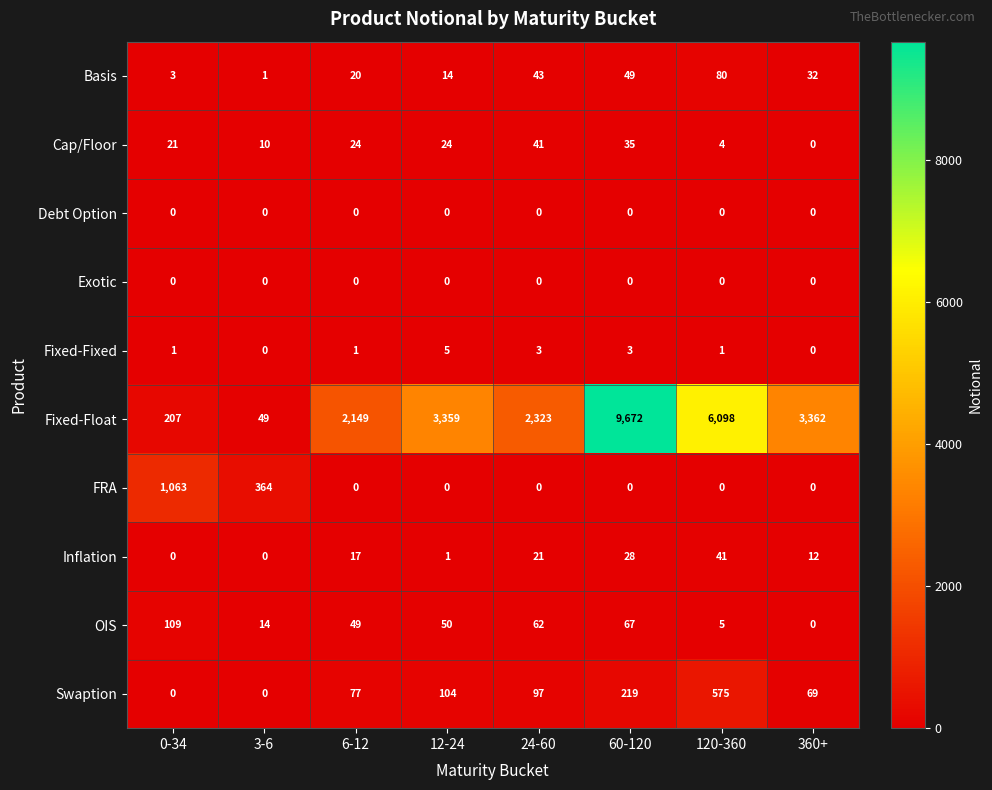

At which category is the sum across all series the highest?

60-120